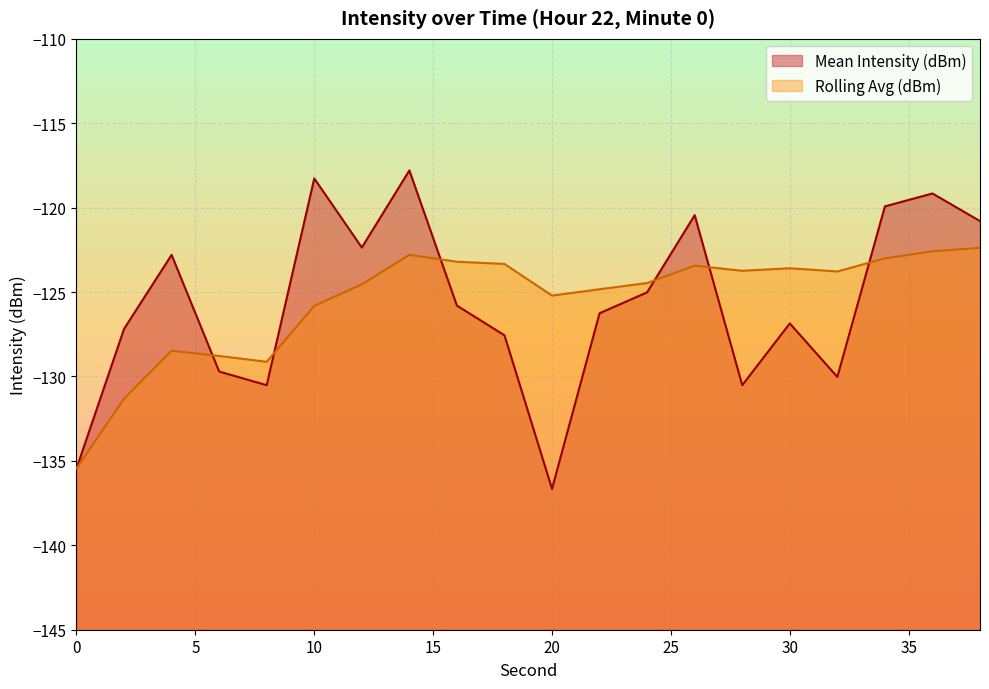

The Rolling Avg (dBm) series shows -193.6 at 38. True or false?

False